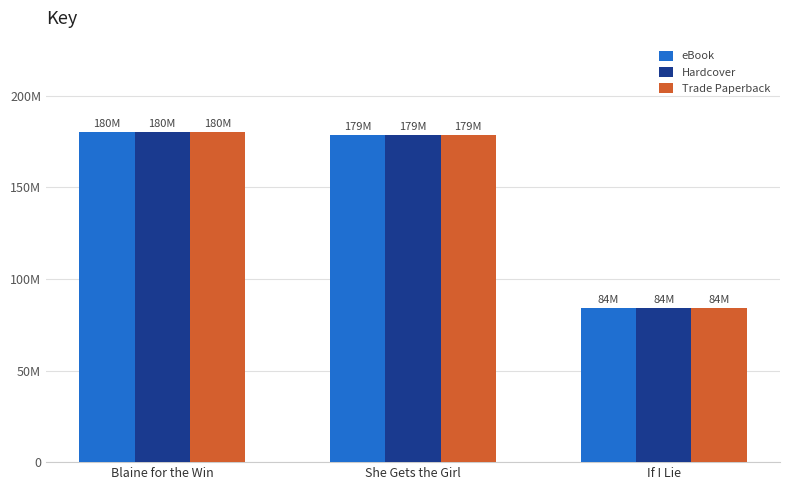

Rank the series at She Gets the Girl from highest to lowest value.

eBook, Hardcover, Trade Paperback